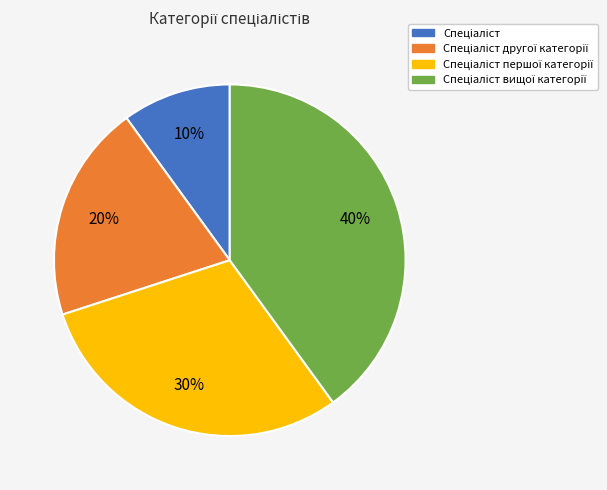

To the nearest percent, what is the difference between the largest and smallest slice percentages?

30%